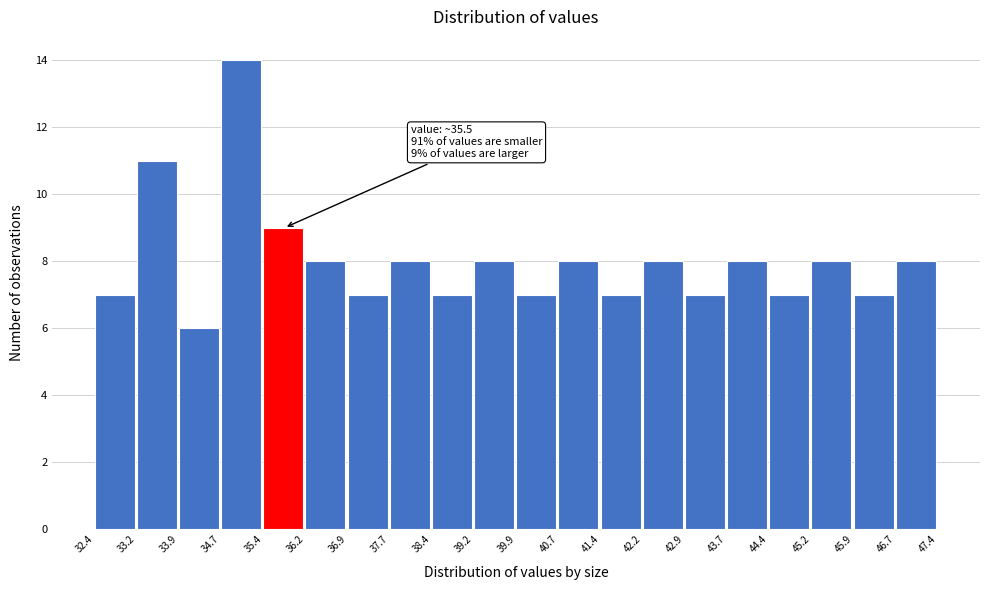

Which range on the x-axis has the tallest bar?

34.7 to 35.4